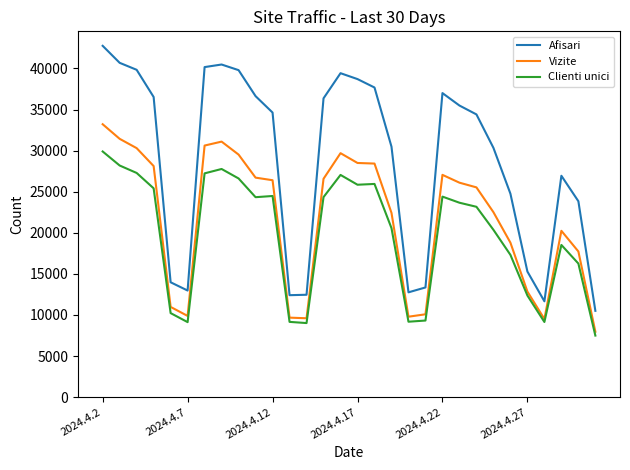

What is the difference between the maximum and minimum values in the Clienti unici series?

22404